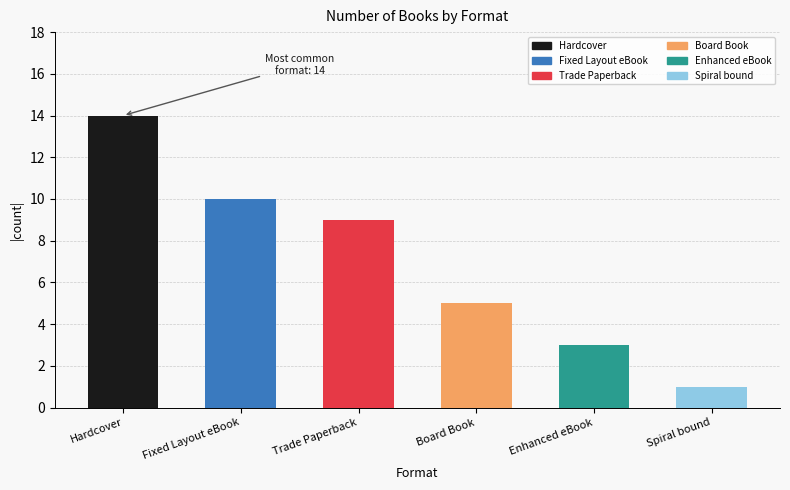

Is it true that the value at Enhanced eBook is 2?

False